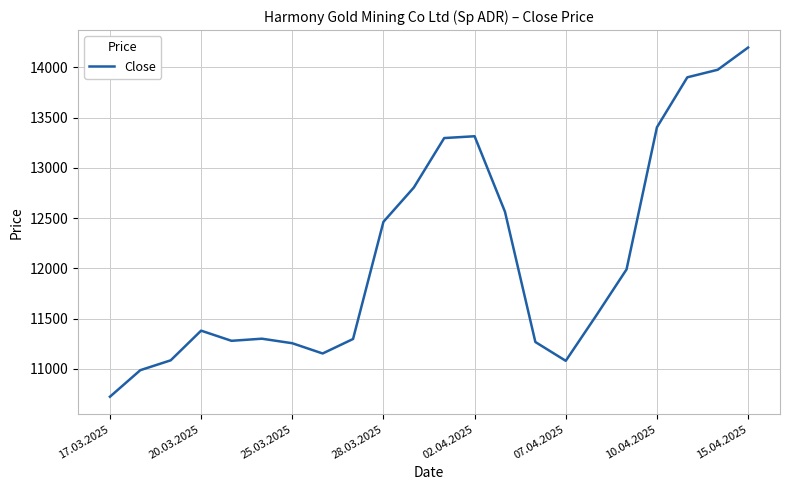

What is the greatest value displayed?

14196